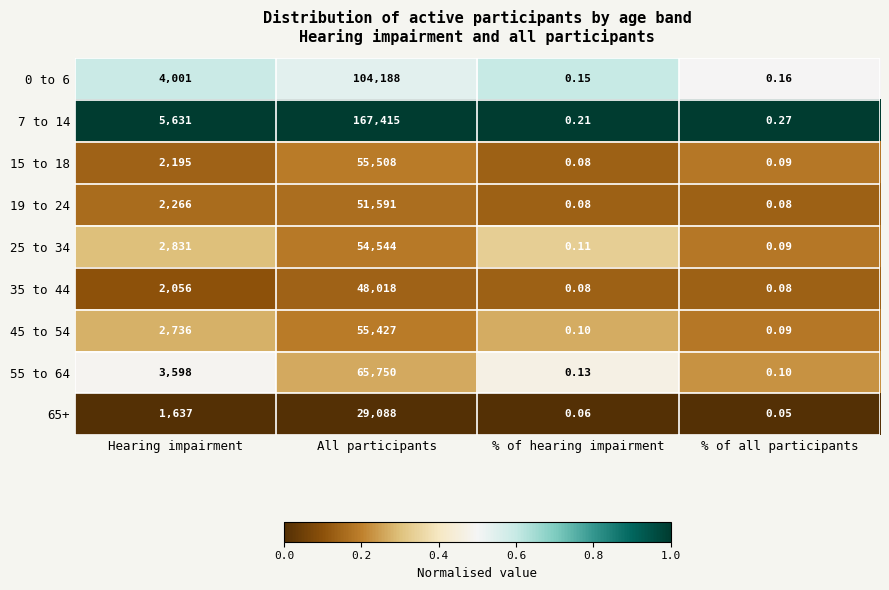

Rank the series at All participants from highest to lowest value.

7 to 14, 0 to 6, 55 to 64, 15 to 18, 45 to 54, 25 to 34, 19 to 24, 35 to 44, 65+